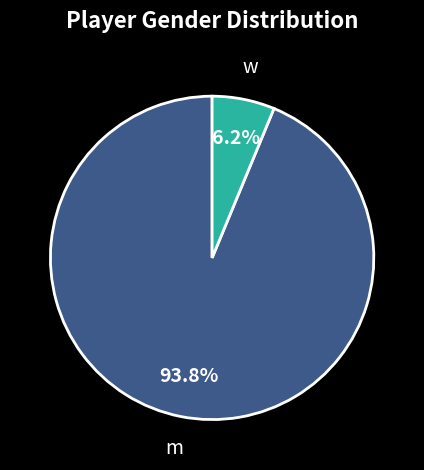

Is there a majority slice in this chart?

Yes